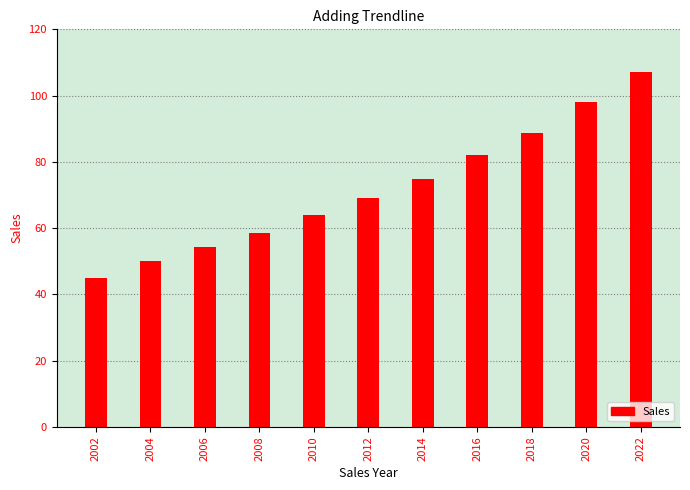

Rank the categories by value from lowest to highest.

2002, 2004, 2006, 2008, 2010, 2012, 2014, 2016, 2018, 2020, 2022